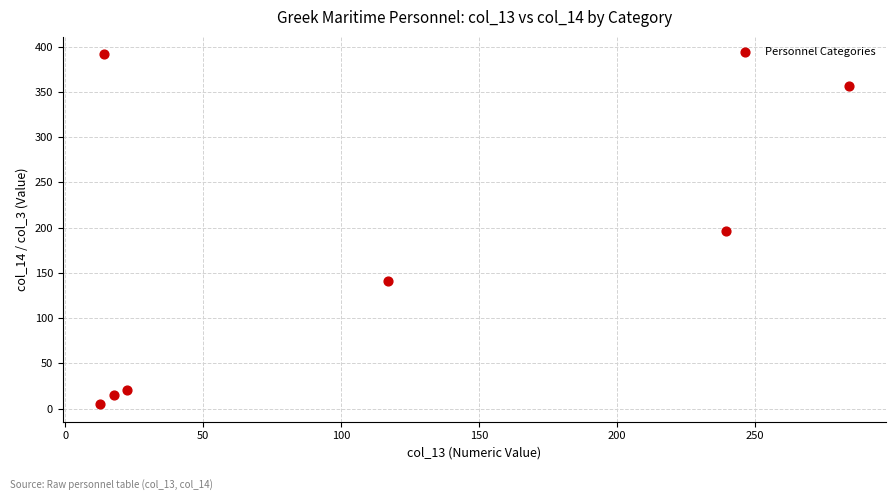

What is the average Y value?

160.8